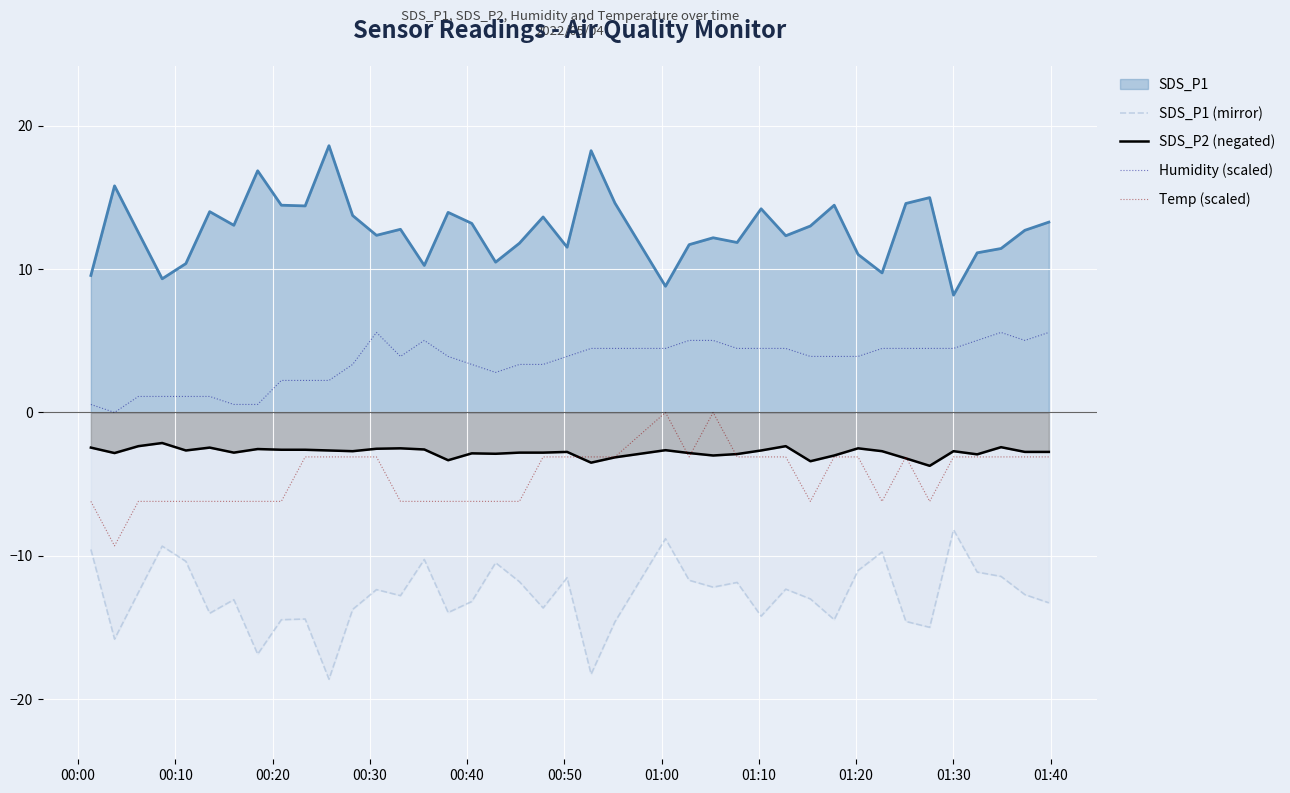

How many data points in SDS_P1 (mirror) are less than -12?

25